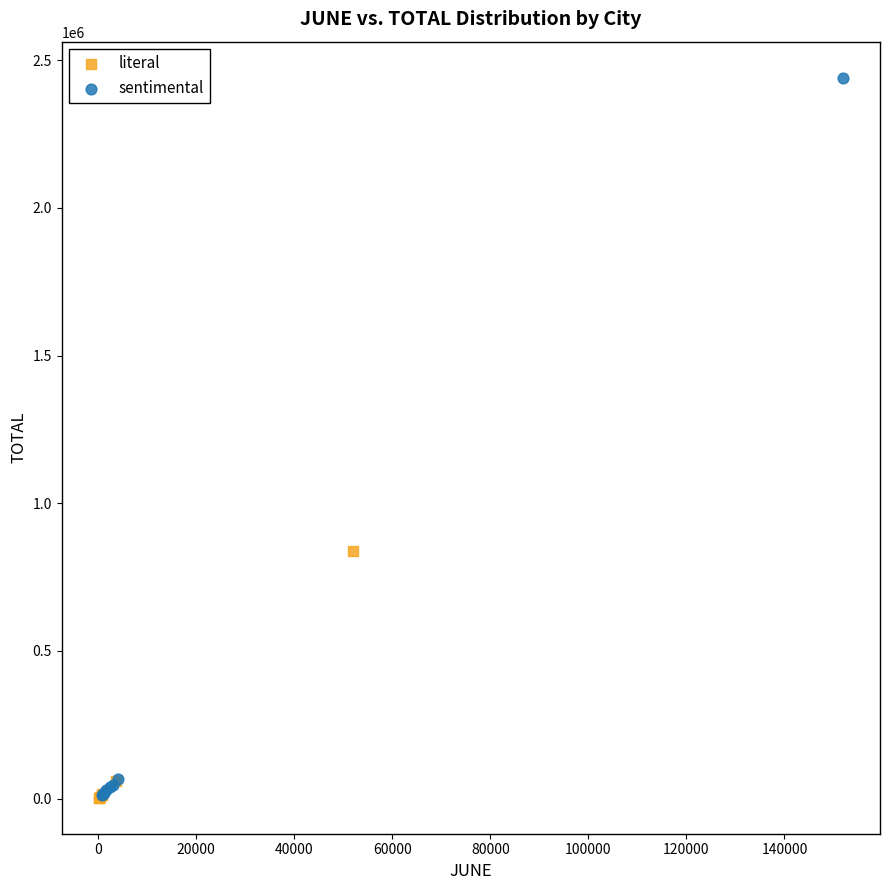

Which series contains the highest Y value?

sentimental